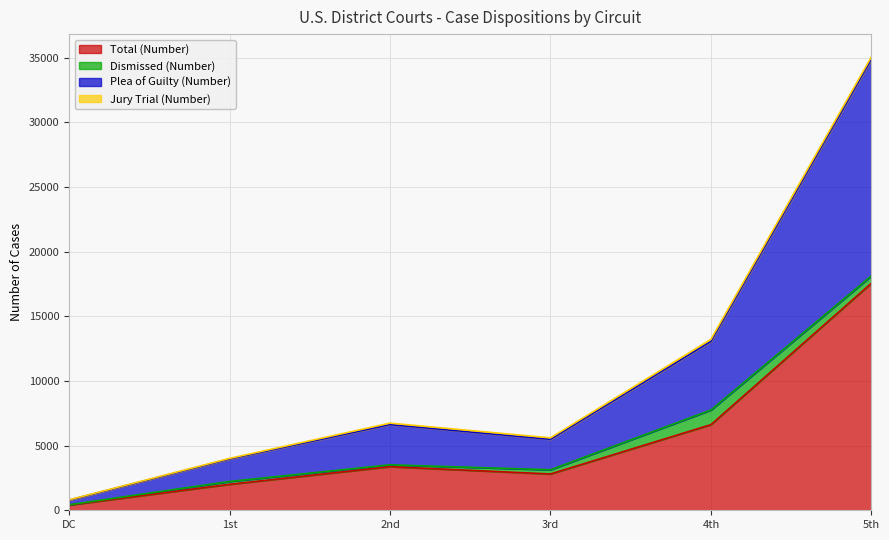

What is the label of the 1st point from the left?

DC